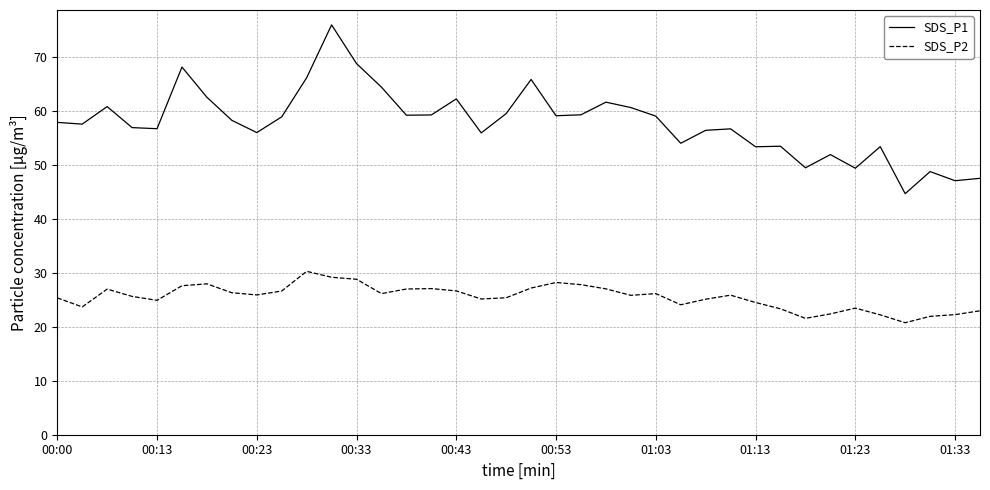

What is the maximum value shown in the chart?

76.0